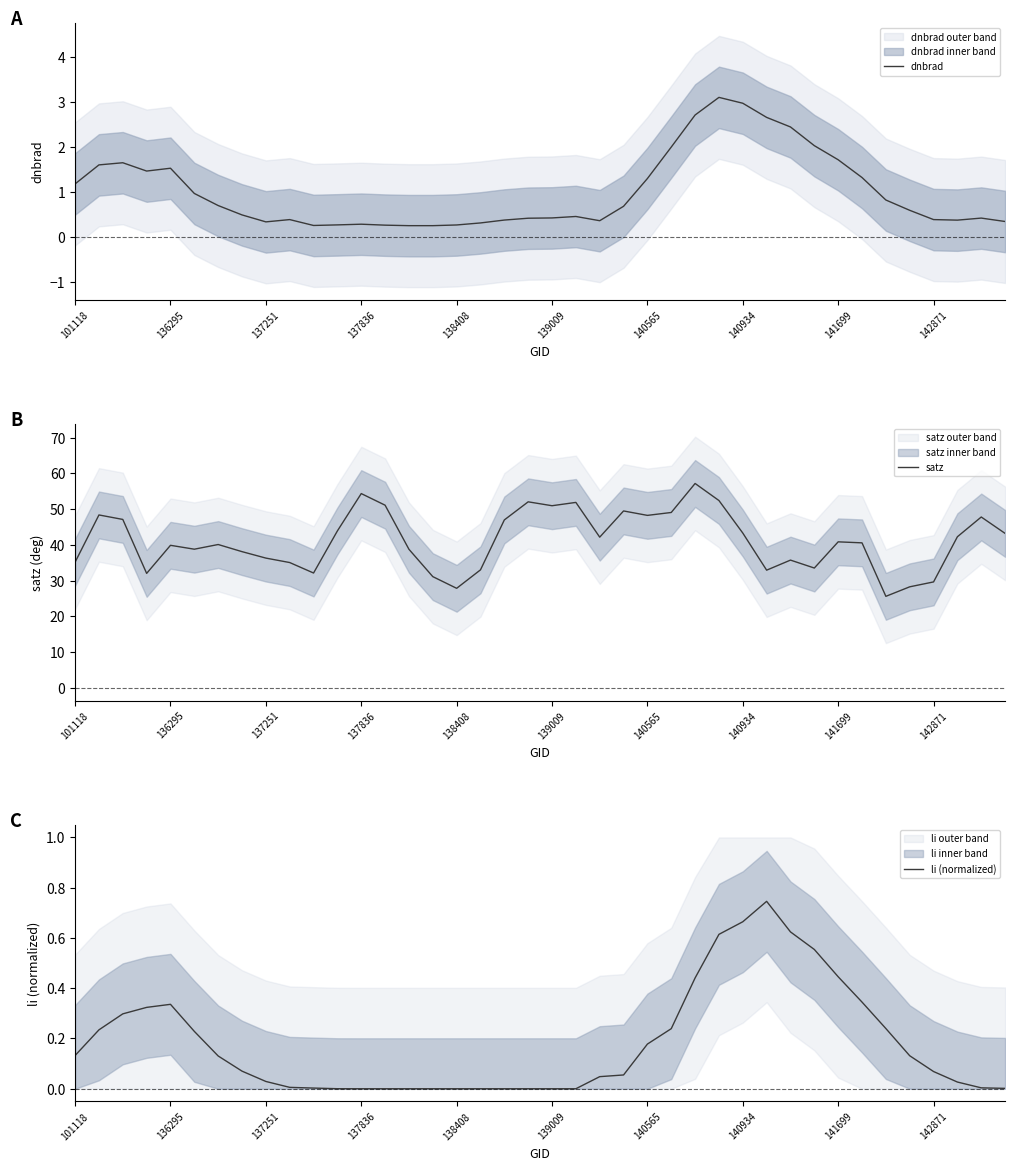

Reading left to right, list all the values displayed in this chart.

dnbrad: 1.2	1.6	1.7	1.5	1.5	1.0	0.7	0.5	0.3	0.4	0.3	0.3	0.3	0.3	0.3	0.3	0.3	0.3	0.4	0.4	0.4	0.5	0.4	0.7	1.3	2.0	2.7	3.1	3.0	2.7	2.4	2.0	1.7	1.3	0.8	0.6	0.4	0.4	0.4	0.4
satz: 35.2	48.4	47.1	32.0	39.9	38.8	40.1	38.1	36.3	35.1	32.1	43.9	54.3	51.1	38.8	31.1	27.9	33.0	47.0	52.0	51.0	51.9	42.2	49.5	48.3	49.1	57.2	52.4	43.3	32.9	35.7	33.5	40.9	40.6	25.6	28.3	29.6	42.3	47.8	43.2
li (normalized): 0.1	0.2	0.3	0.3	0.3	0.2	0.1	0.1	0.0	0.0	0.0	0.0	0.0	0.0	0.0	0.0	0.0	0.0	0.0	0.0	0.0	0.0	0.0	0.1	0.2	0.2	0.4	0.6	0.7	0.7	0.6	0.6	0.4	0.3	0.2	0.1	0.1	0.0	0.0	0.0